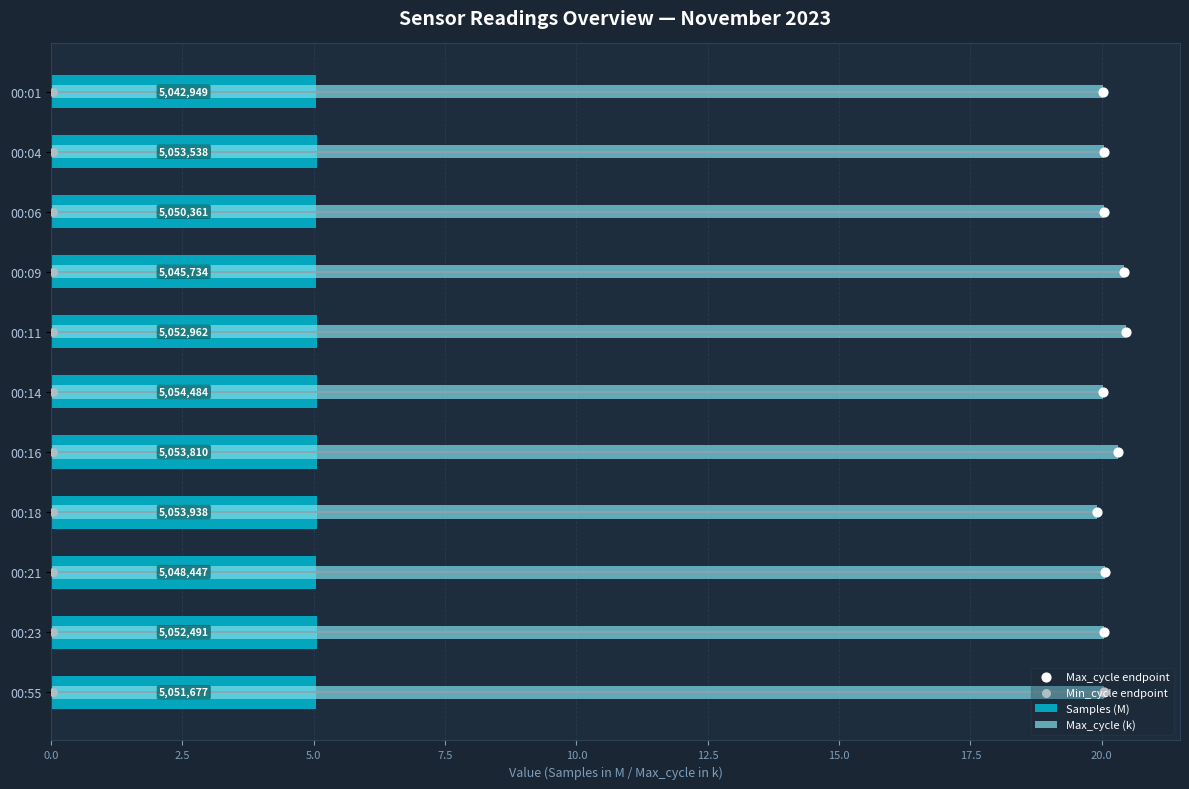

Which series reaches the maximum Y coordinate?

Max_cycle (k)